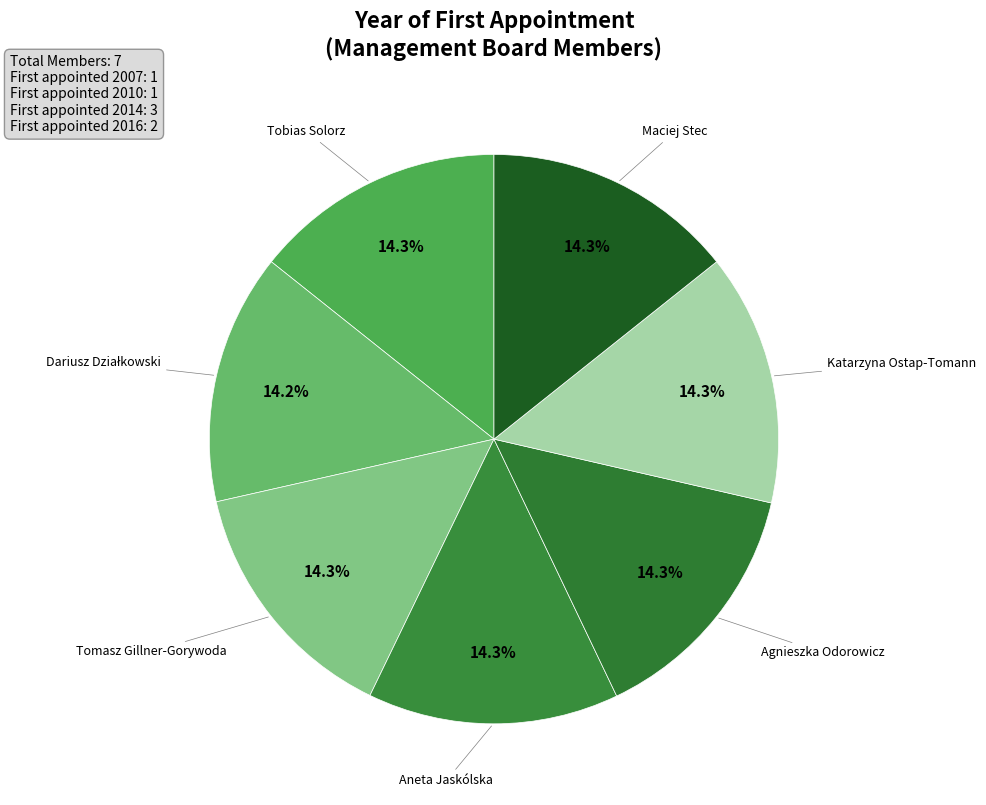

Count the number of slices in the pie.

7